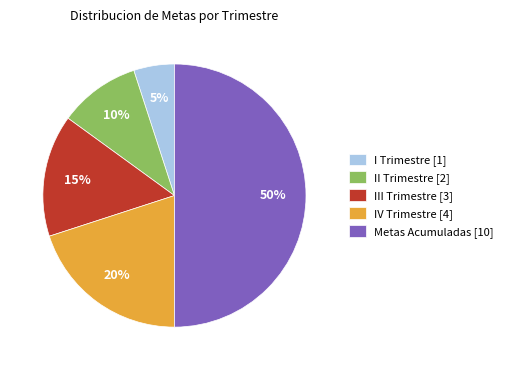

Combined, do I Trimestre [1] and IV Trimestre [4] account for over 50%?

No